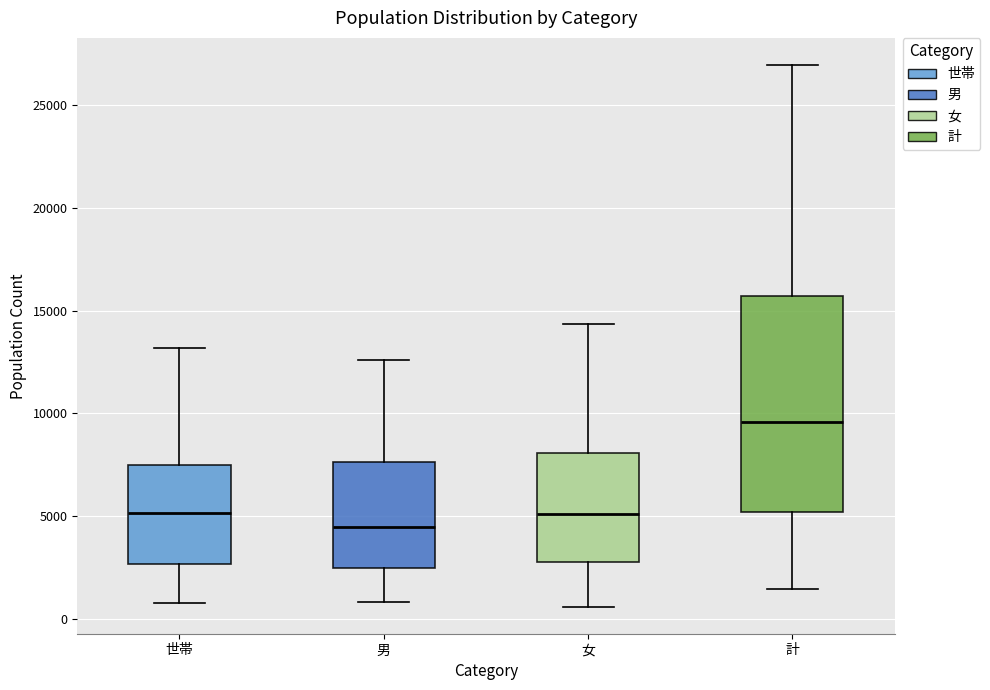

Reading left to right, transcribe this box plot: for each box, give where its median line is, the range the box spans, and where its two whiskers end, as read against the y-axis. The values are not printed on the chart, so give them approximately, as read against the axis.

世帯: median 5000, box 2500 to 7500, whiskers 1000 to 13000
男: median 4500, box 2500 to 7500, whiskers 1000 to 12500
女: median 5000, box 3000 to 8000, whiskers 500 to 14500
計: median 9500, box 5000 to 15500, whiskers 1500 to 27000